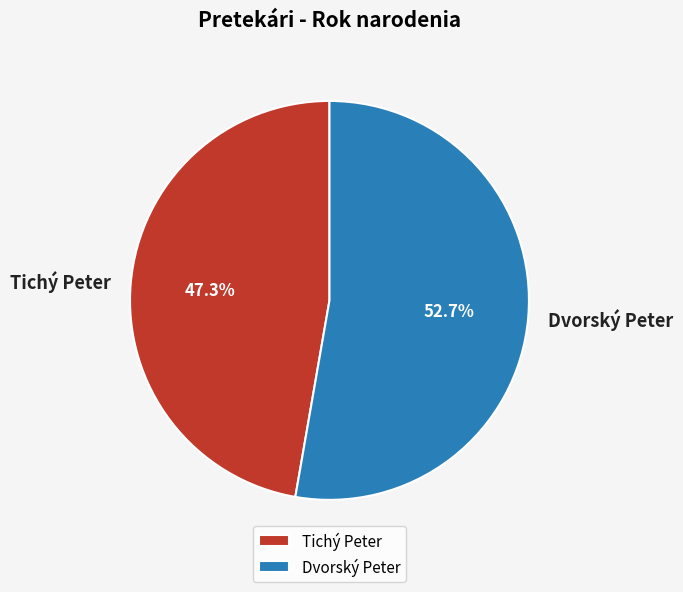

Combined, what portion of the pie is Dvorský Peter and Tichý Peter?

100.0%